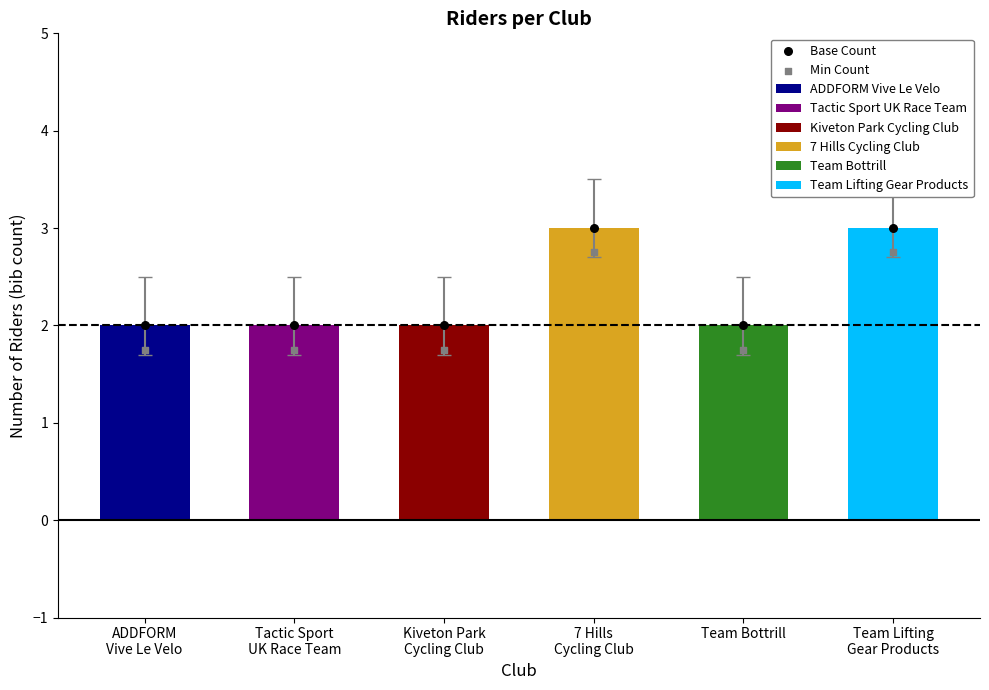

Which series reaches the minimum Y coordinate?

Min Count